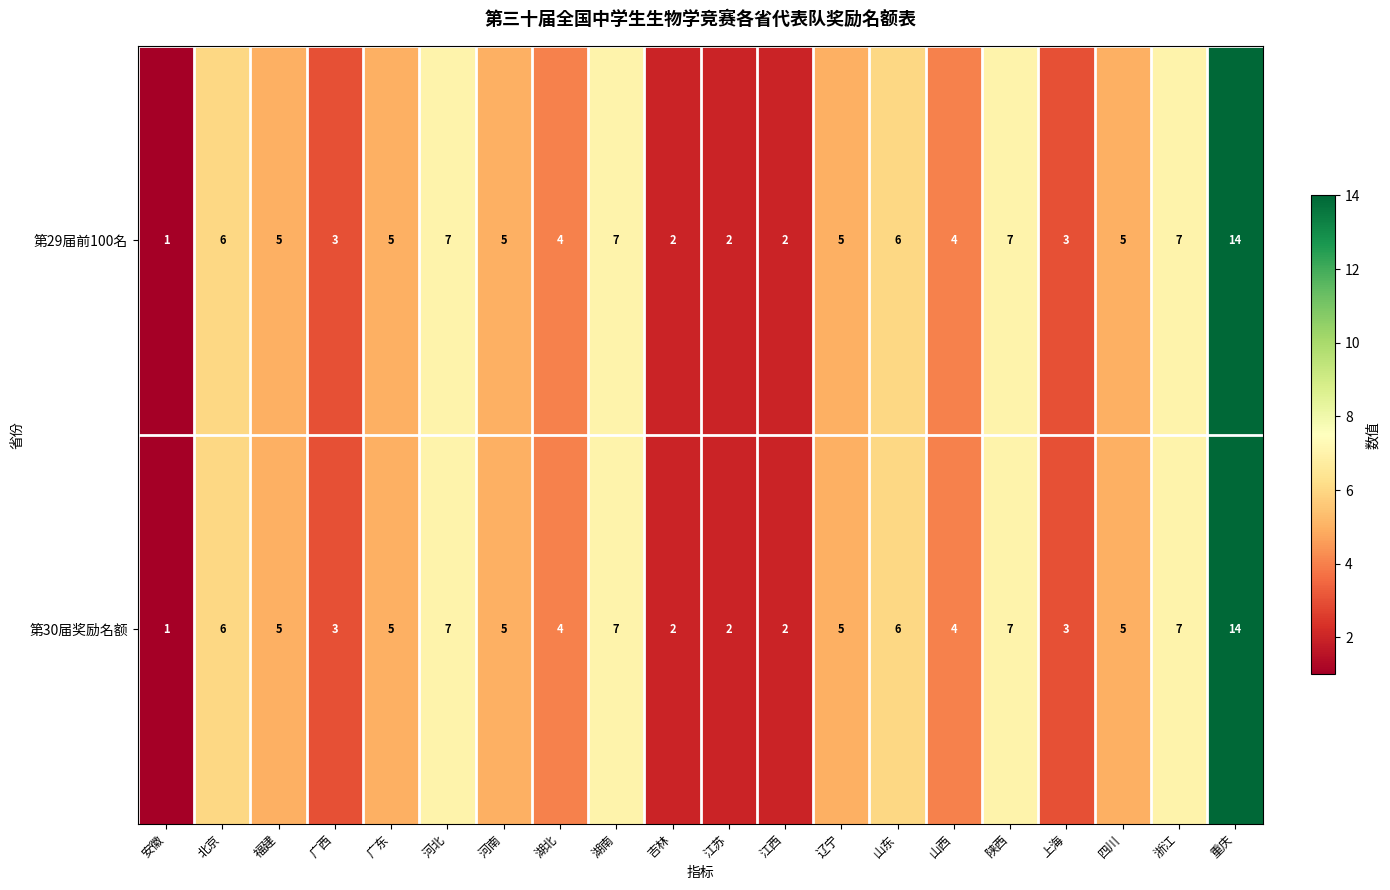

Count the number of categories in the chart.

20